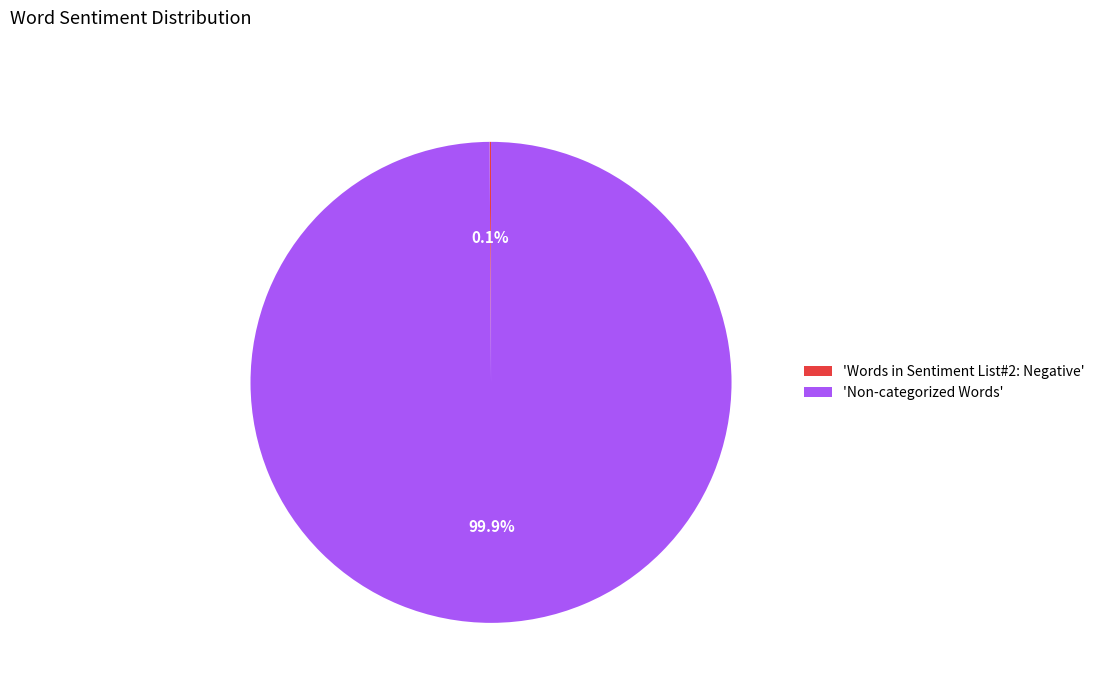

What percentage is NOT represented by 'Non-categorized Words'?

0.1%